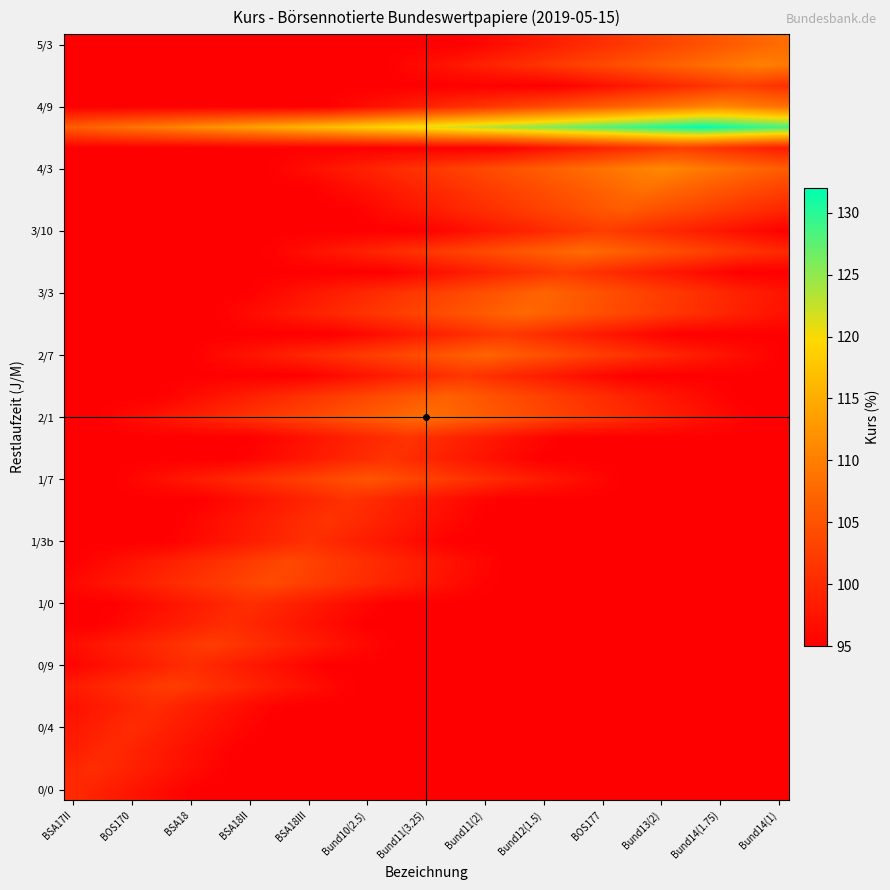

What is the maximum value shown in the chart?

132.0